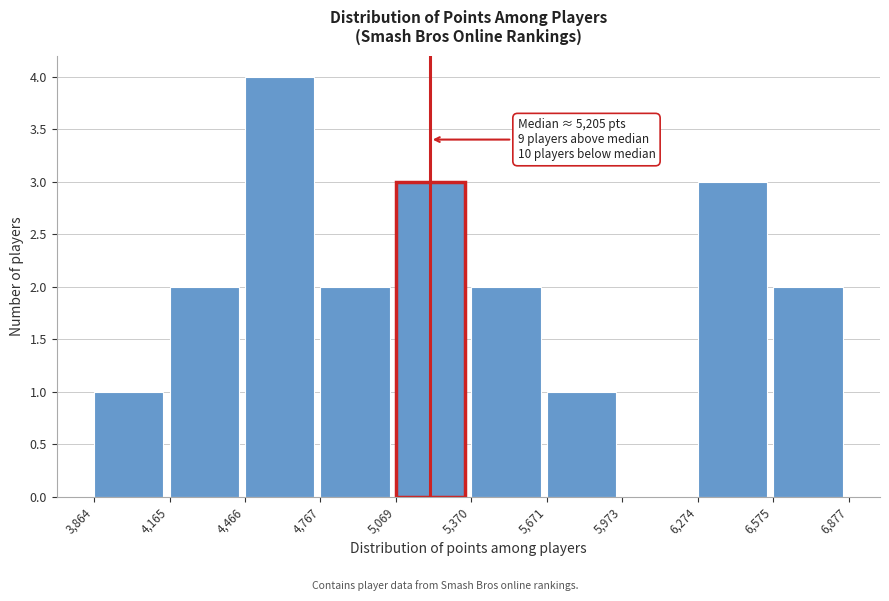

Which range on the x-axis has the tallest bar?

4,466 to 4,767